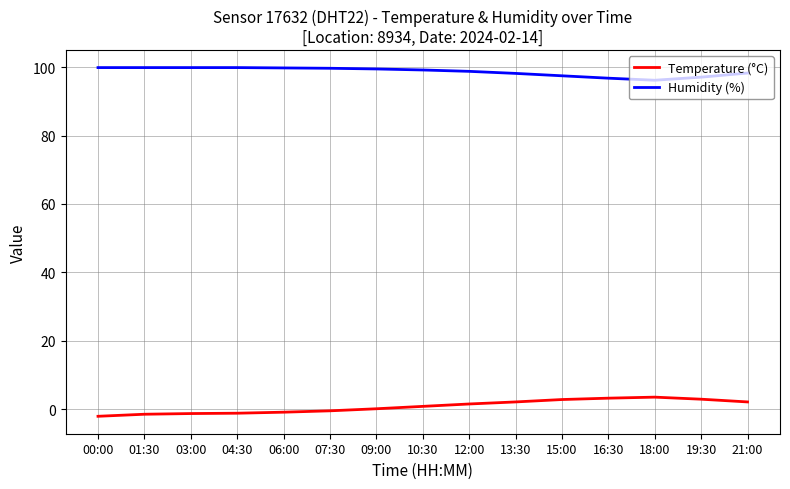

What is the maximum value for Temperature (°C)?

3.5